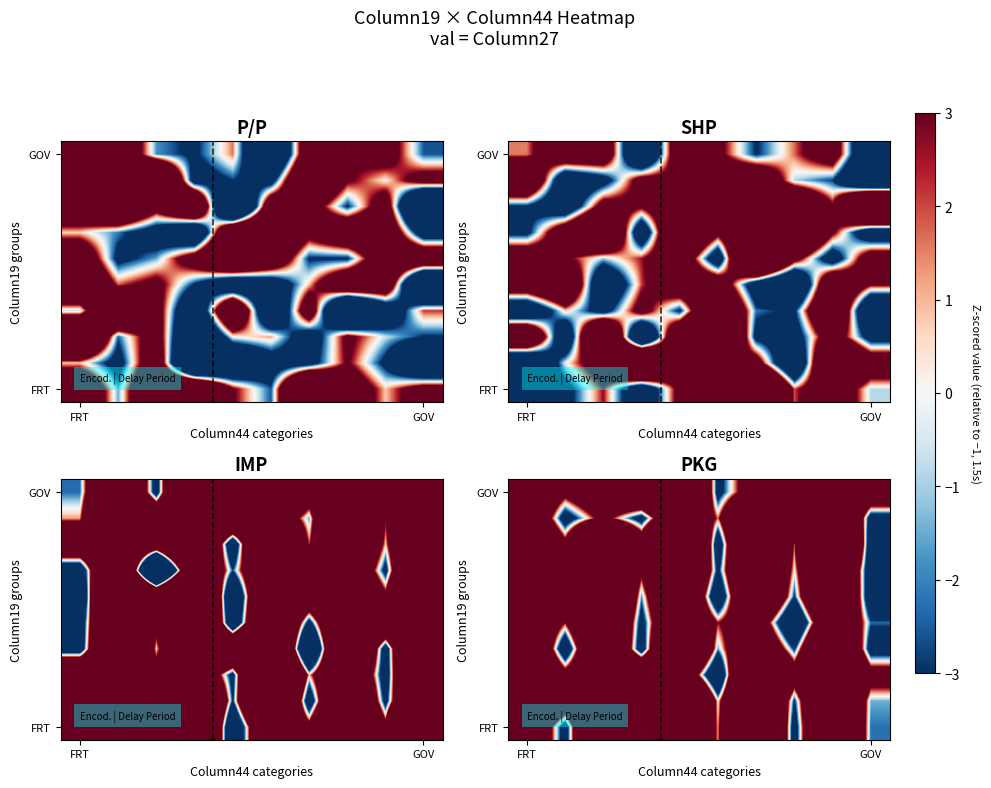

How many categories are shown in the chart?

10